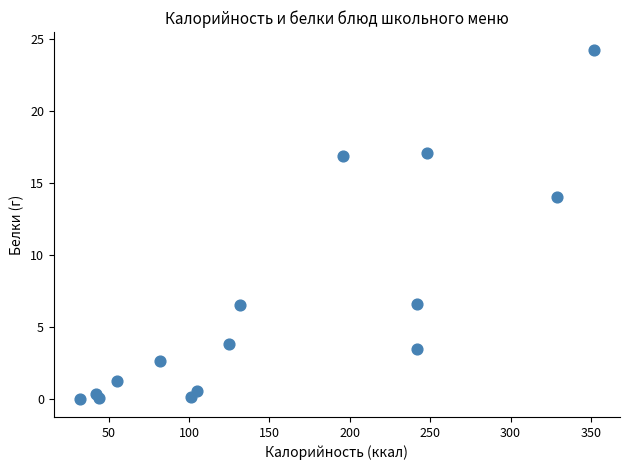

What Y value in the scatter plot is closest to 12?

14.1